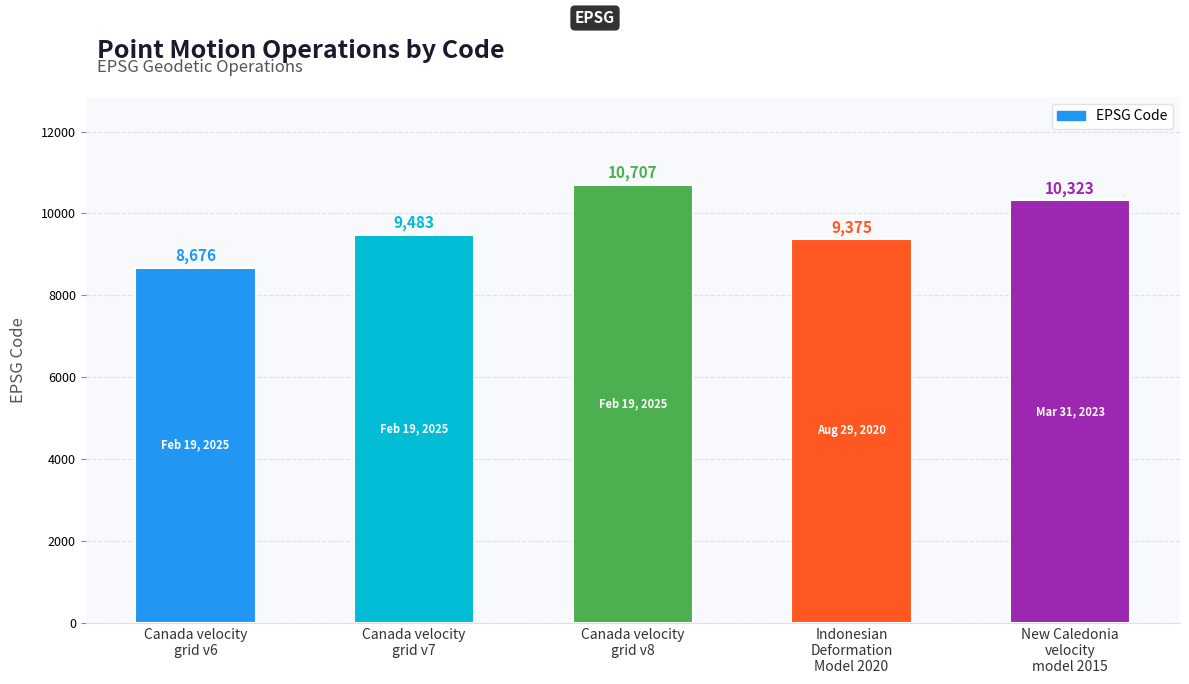

Where is the data nearest to the value 9691?

Canada velocity
grid v7